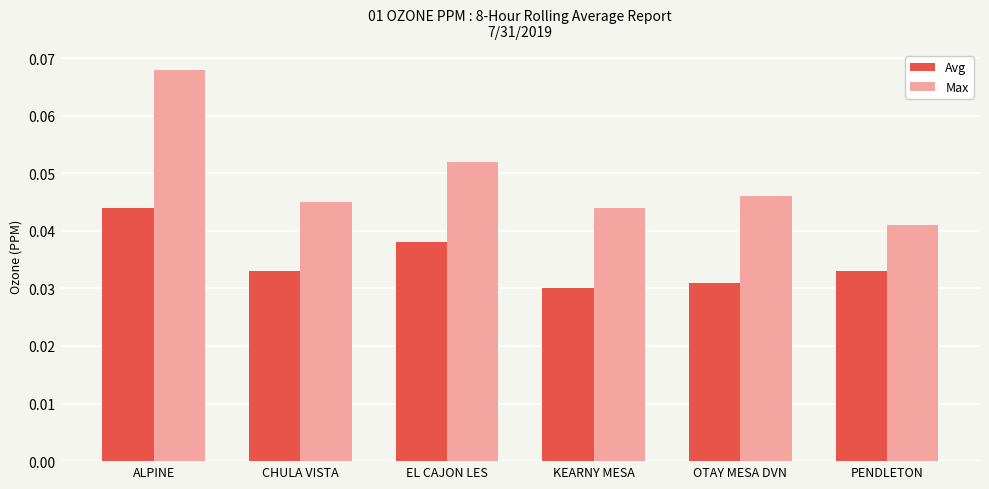

Which label corresponds to the largest value in the chart?

ALPINE